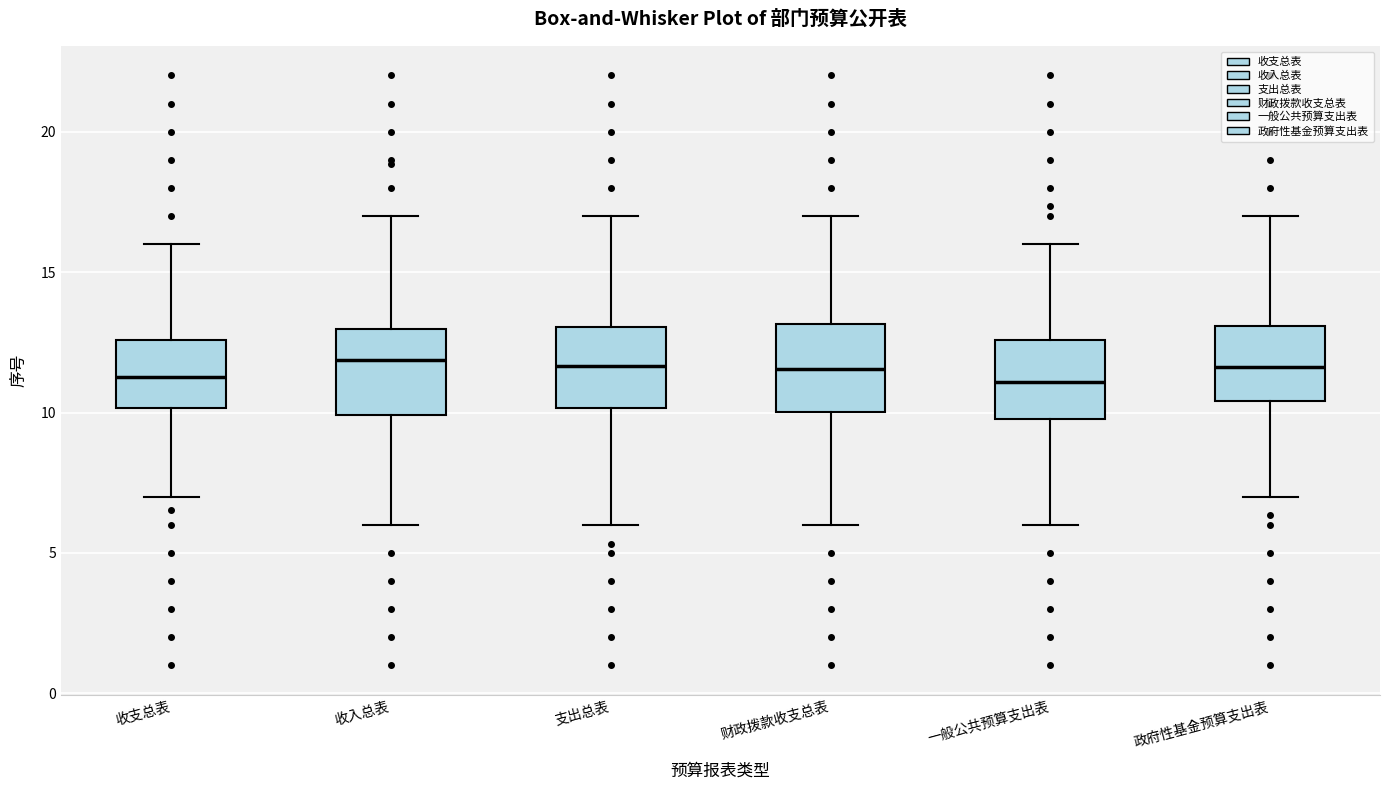

Reading left to right, transcribe this box plot: for each box, give where its median line is, the range the box spans, and where its two whiskers end, as read against the y-axis. The values are not printed on the chart, so give them approximately, as read against the axis.

收支总表: median 11.5, box 10.0 to 12.5, whiskers 7.0 to 16.0
收入总表: median 12.0, box 10.0 to 13.0, whiskers 6.0 to 17.0
支出总表: median 11.5, box 10.0 to 13.0, whiskers 6.0 to 17.0
财政拨款收支总表: median 11.5, box 10.0 to 13.0, whiskers 6.0 to 17.0
一般公共预算支出表: median 11.0, box 10.0 to 12.5, whiskers 6.0 to 16.0
政府性基金预算支出表: median 11.5, box 10.5 to 13.0, whiskers 7.0 to 17.0